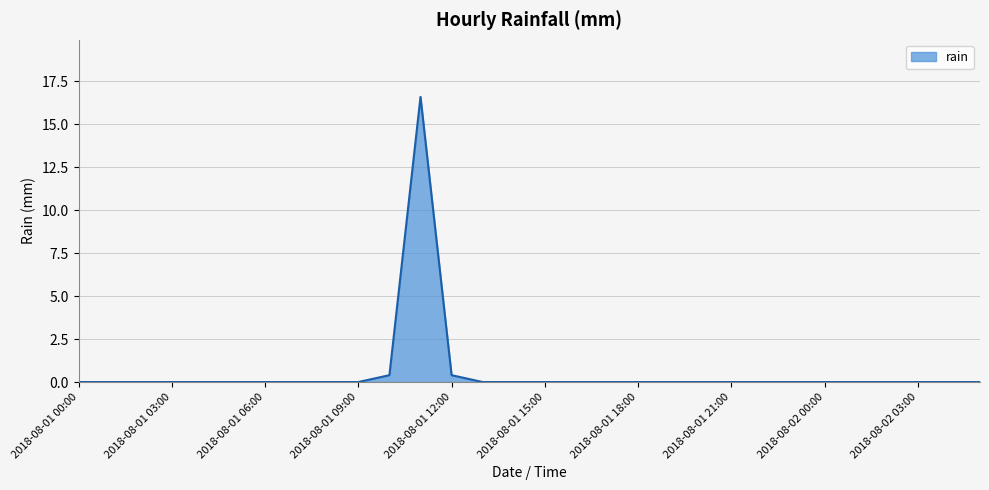

How many lines are shown in the chart?

1